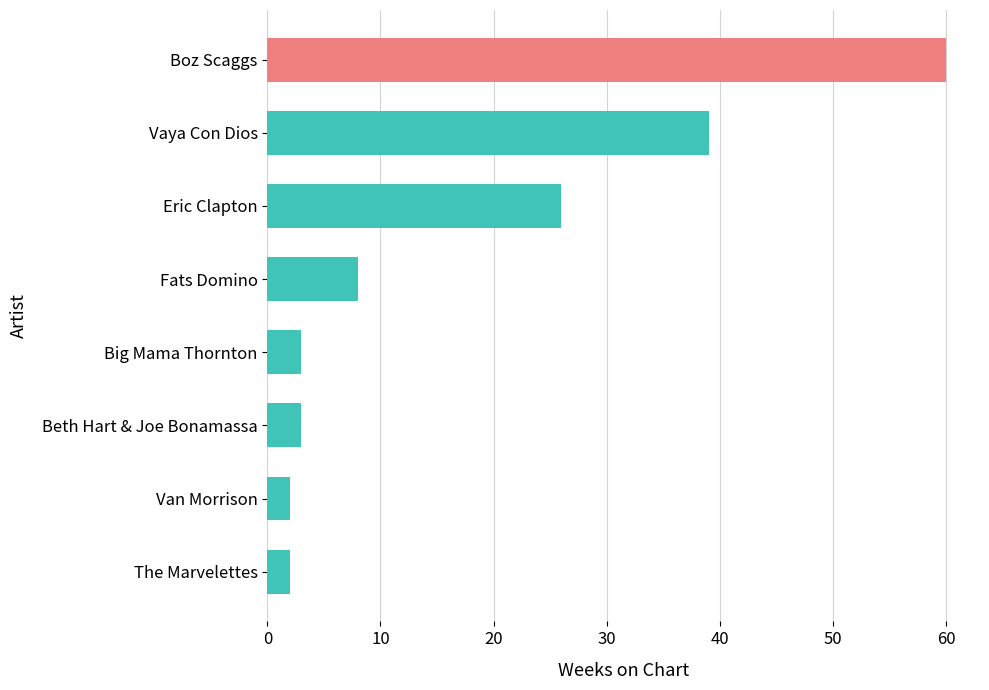

What is the greatest value displayed?

60